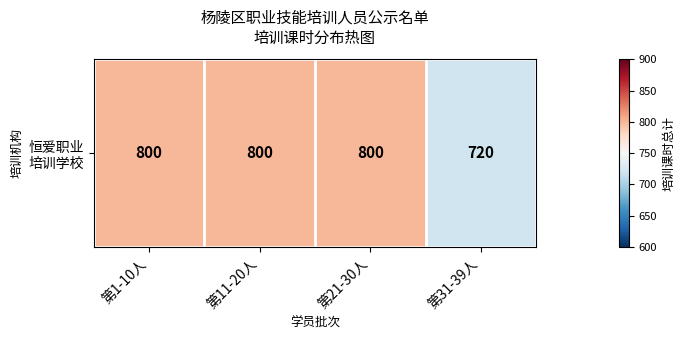

True or false: the data shows 800 at 第1-10人.

True